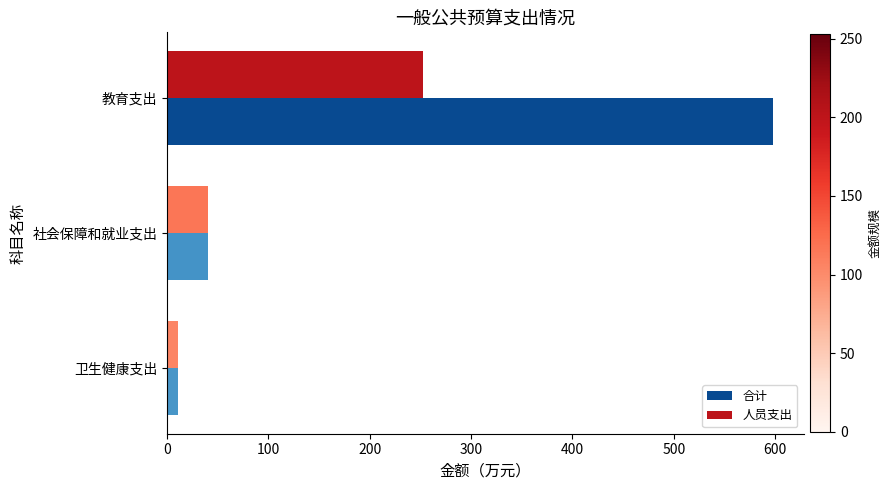

What is the difference between the 合计 values at 教育支出 and 社会保障和就业支出?

558.1